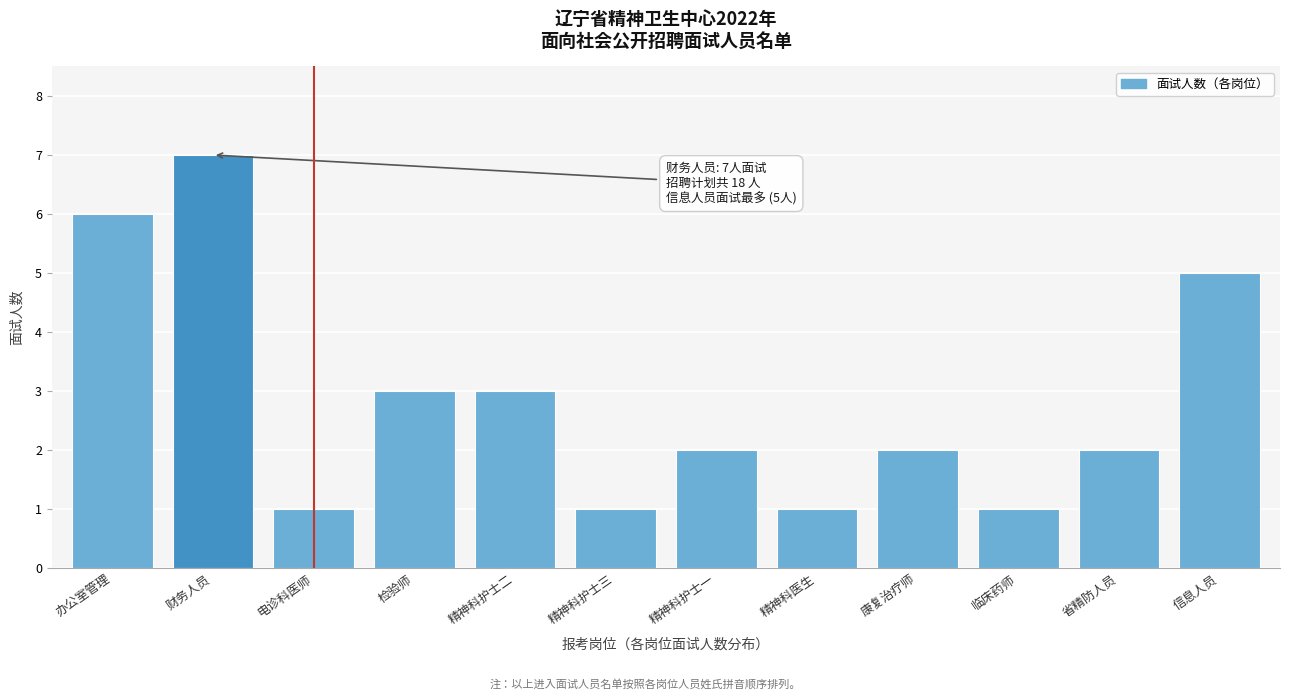

Reading right to left, list all the values displayed in this chart.

信息人员=5	省精防人员=2	临床药师=1	康复治疗师=2	精神科医生=1	精神科护士一=2	精神科护士三=1	精神科护士二=3	检验师=3	电诊科医师=1	财务人员=7	办公室管理=6